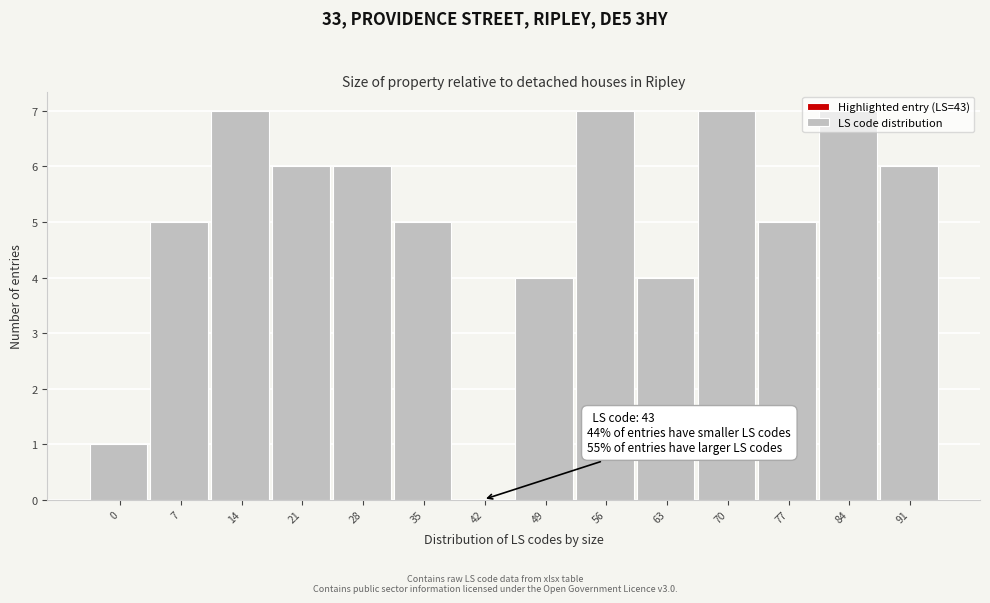

The value at 28 is 6. True or false?

True